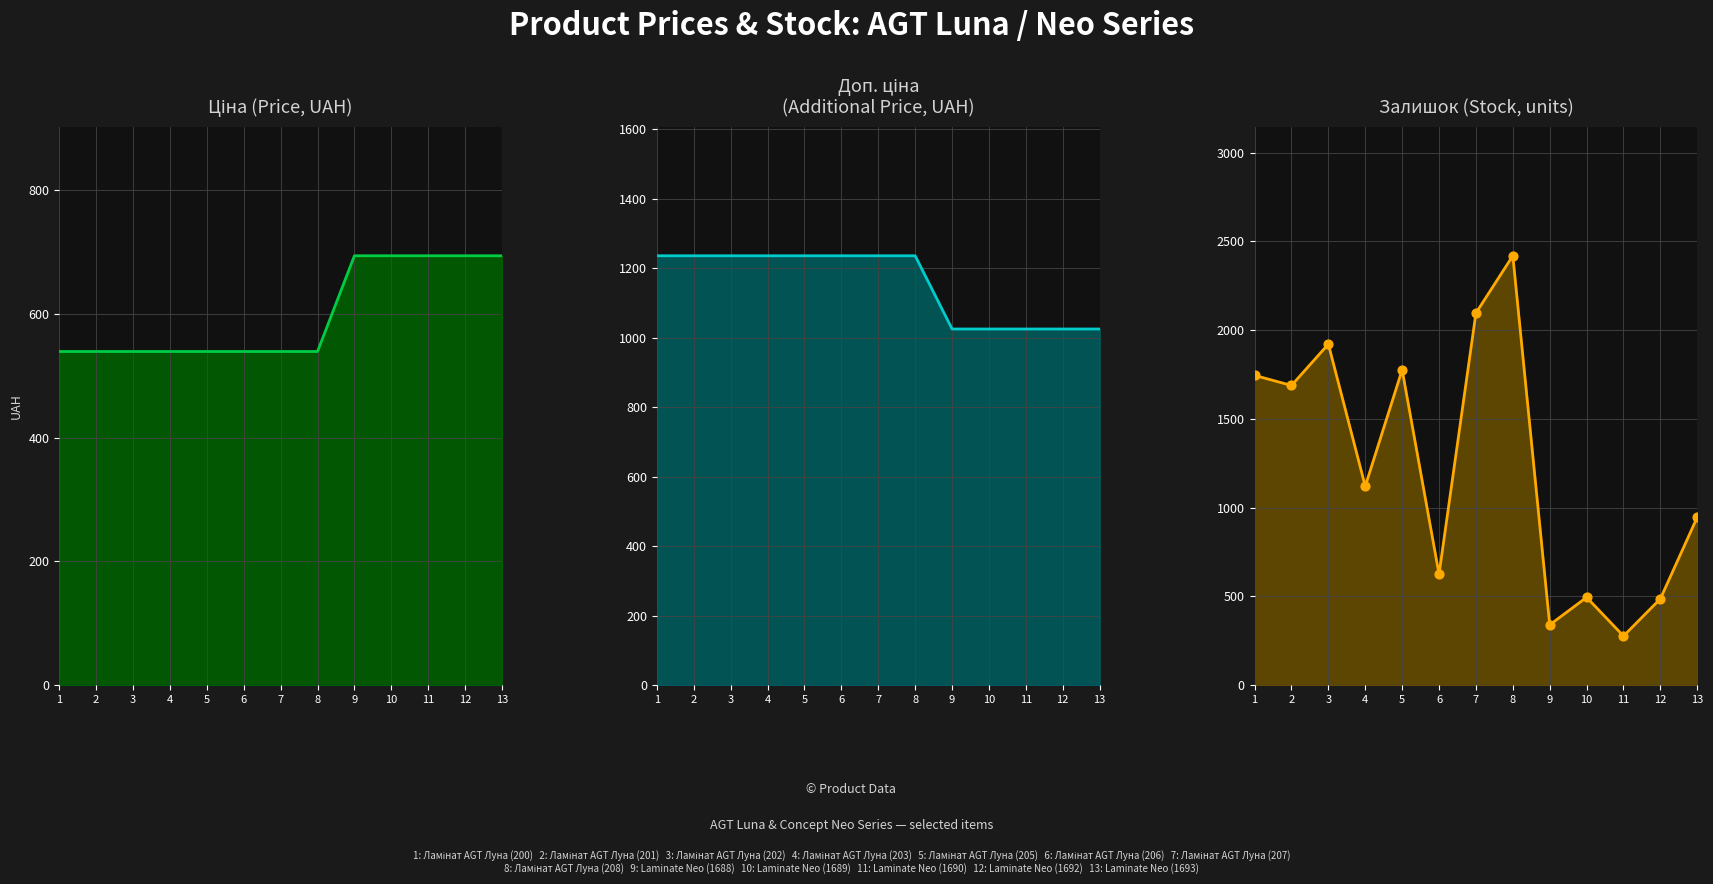

Which series reaches the maximum Y coordinate?

Залишок